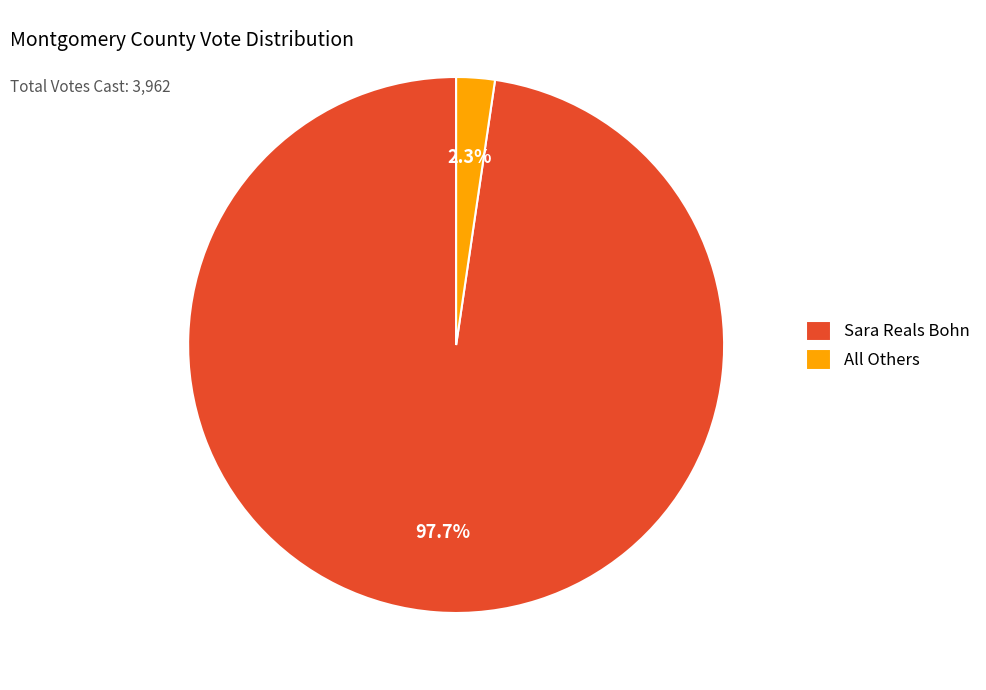

Combined, do Sara Reals Bohn and All Others account for over 50%?

Yes